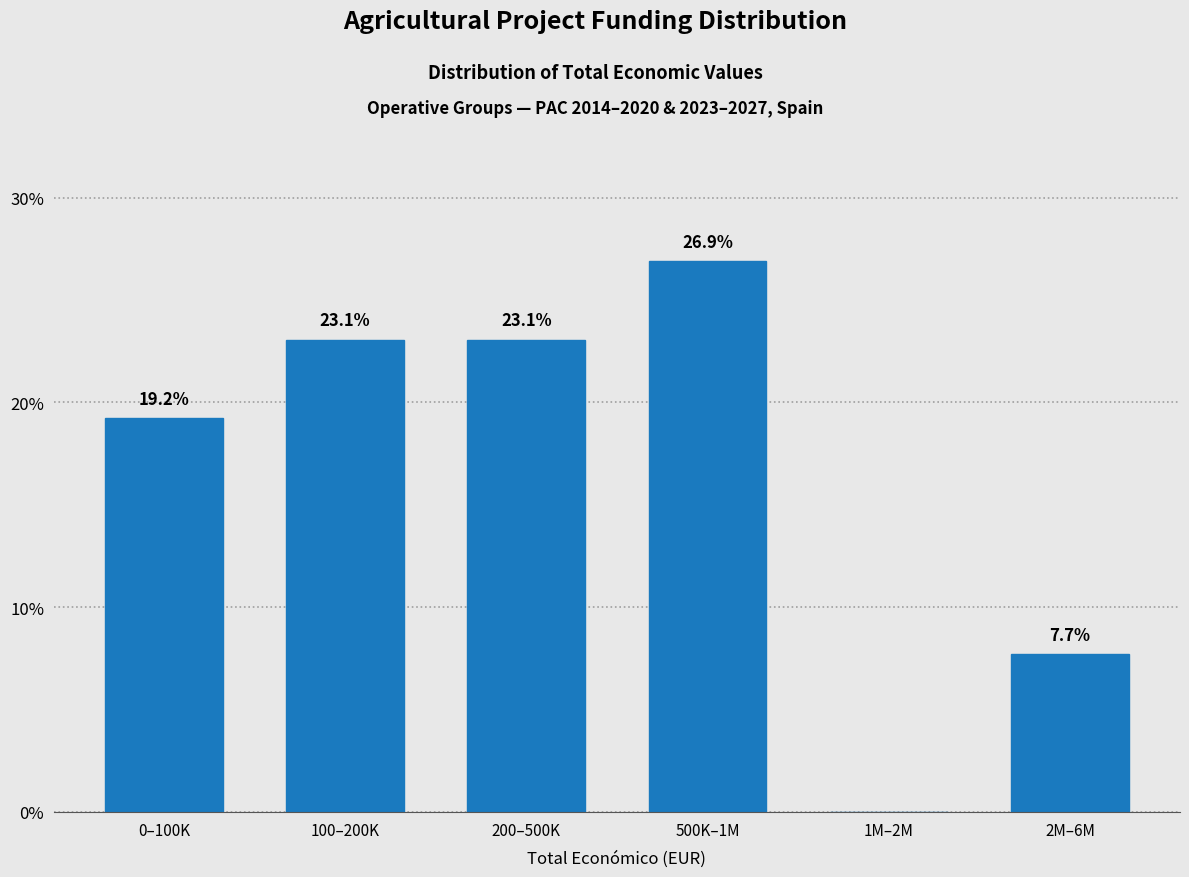

Reading right to left, extract all data points from this chart.

2M–6M=7.7	1M–2M=0.0	500K–1M=26.9	200–500K=23.1	100–200K=23.1	0–100K=19.2